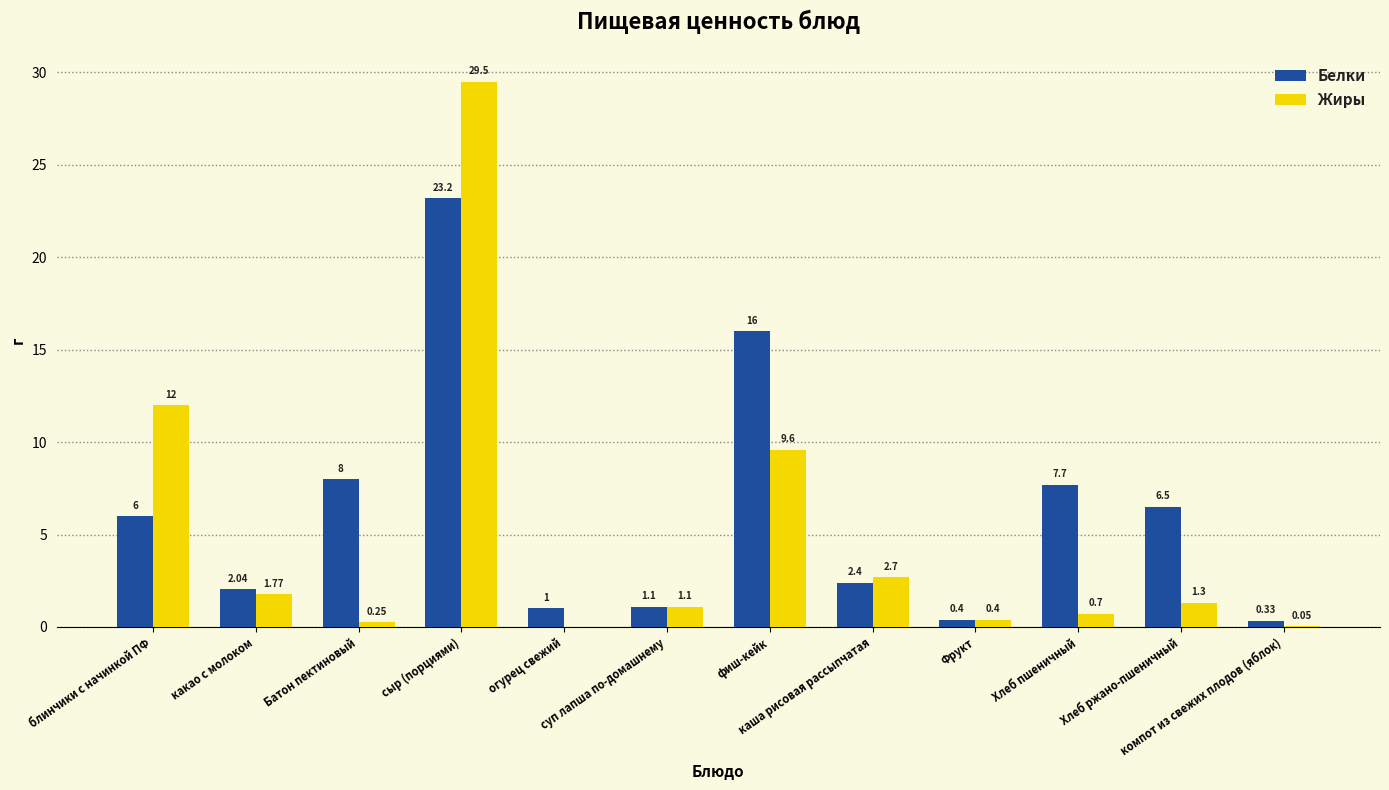

Which series has the largest range (max minus min)?

Жиры